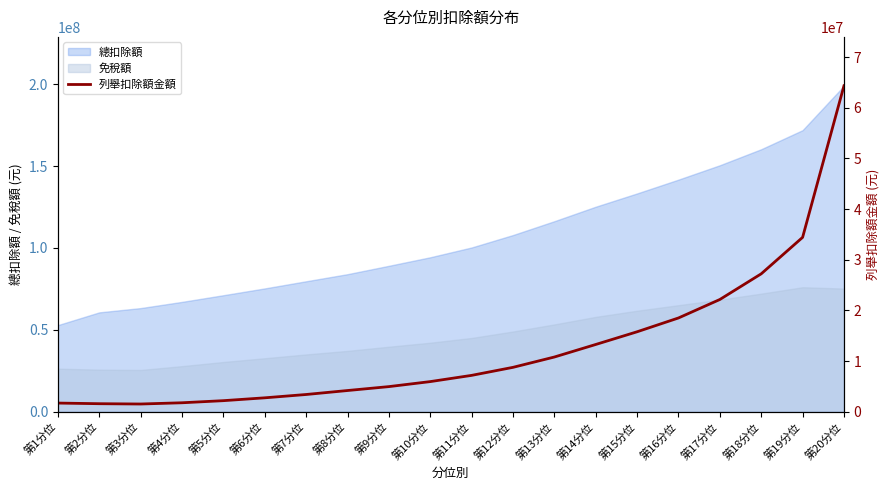

What is the label of the 4th point from the right?

第17分位